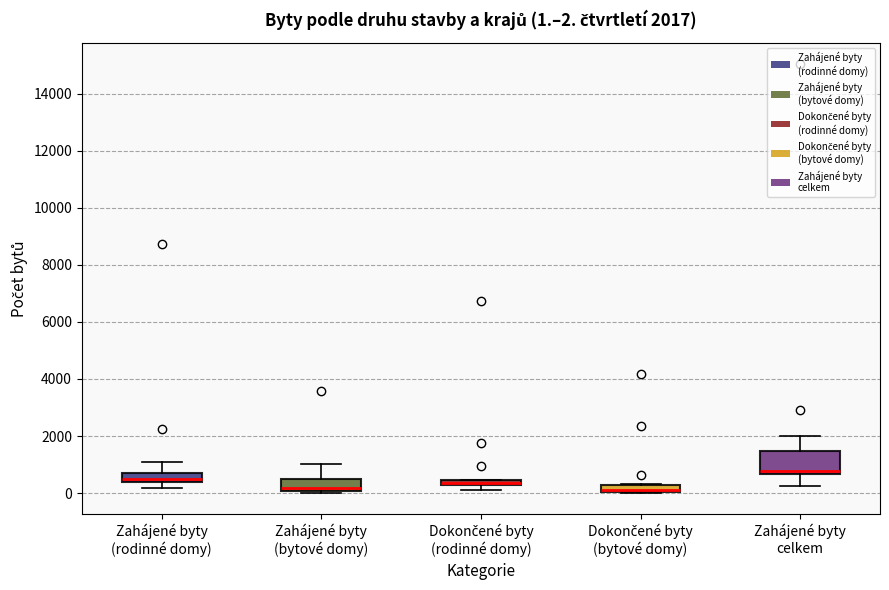

Comparing the boxes themselves (not the whiskers), which one is the tallest?

Zahájené byty celkem